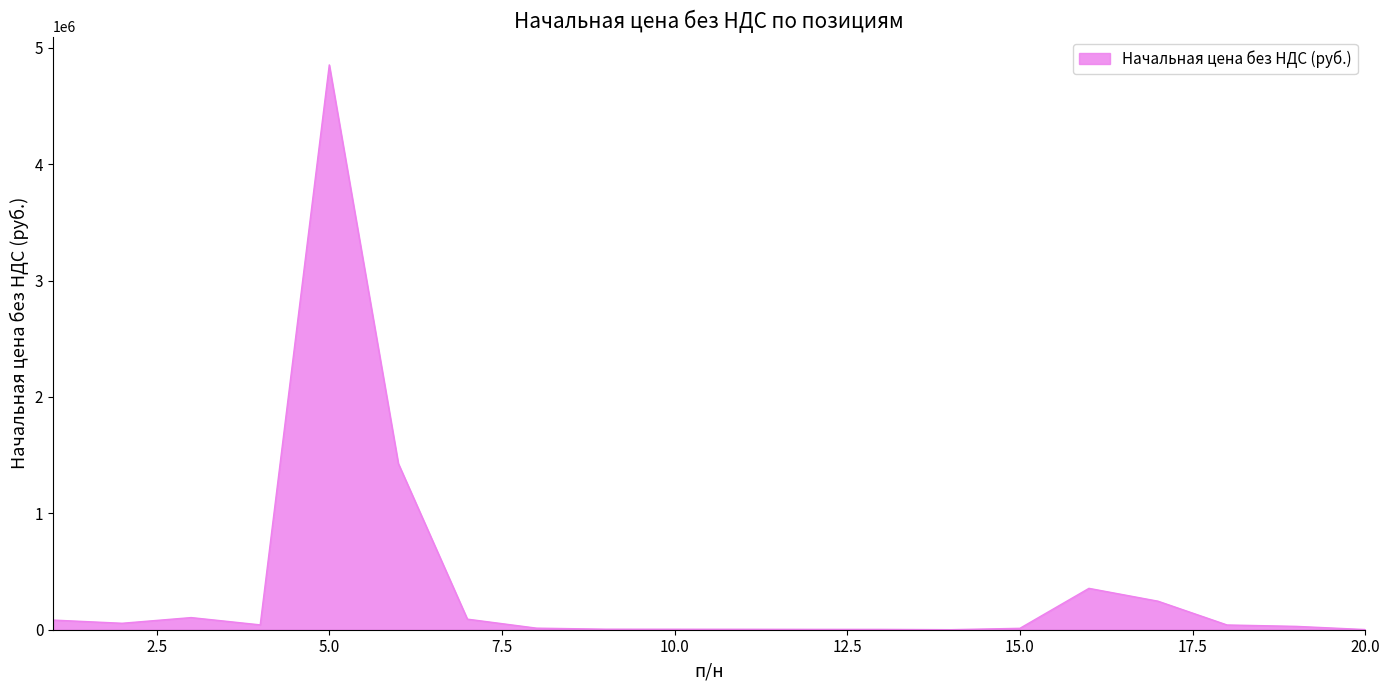

What is the maximum value shown in the chart?

4852901